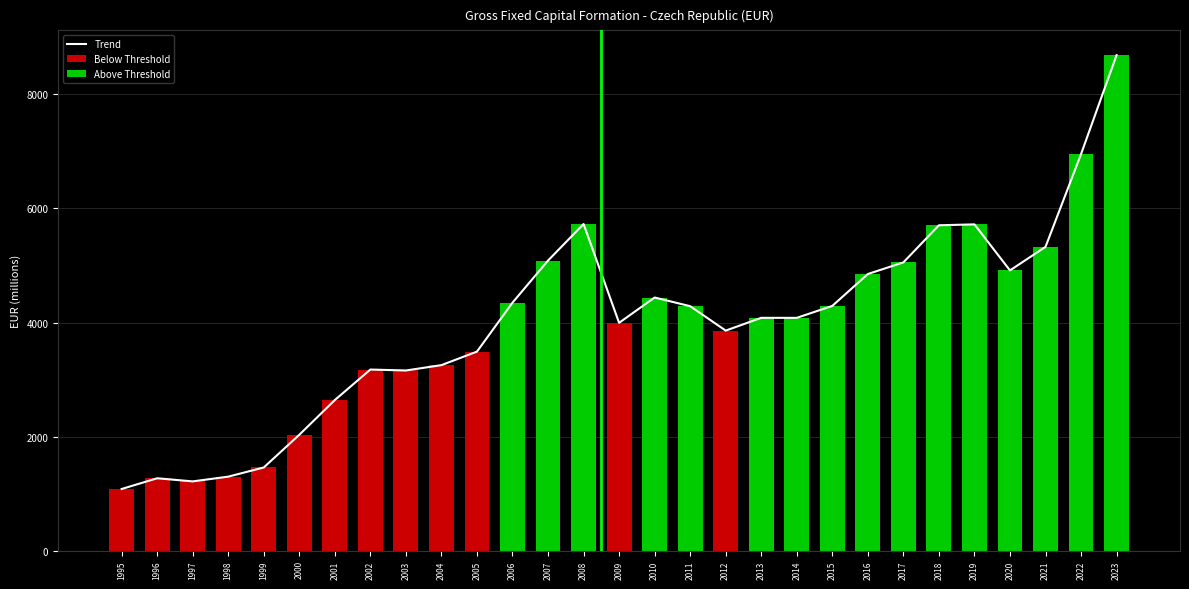

How many data points does each series have?

29